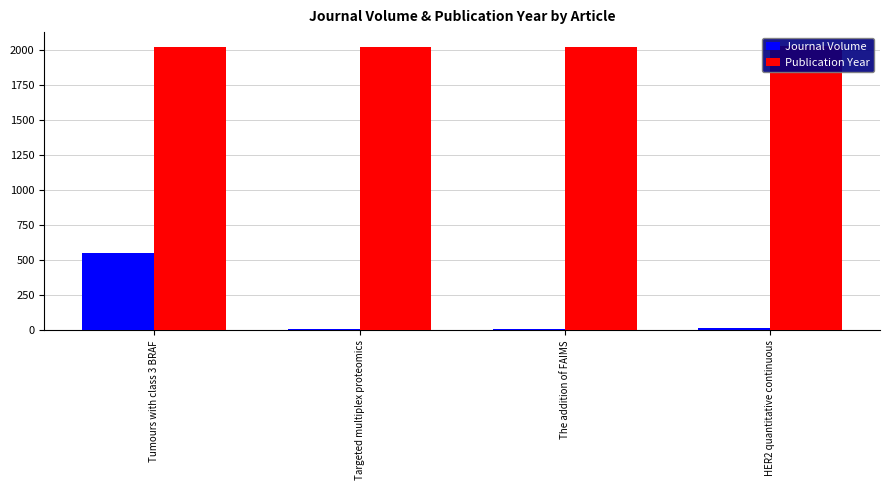

What are all the series names shown in the legend?

Journal Volume, Publication Year